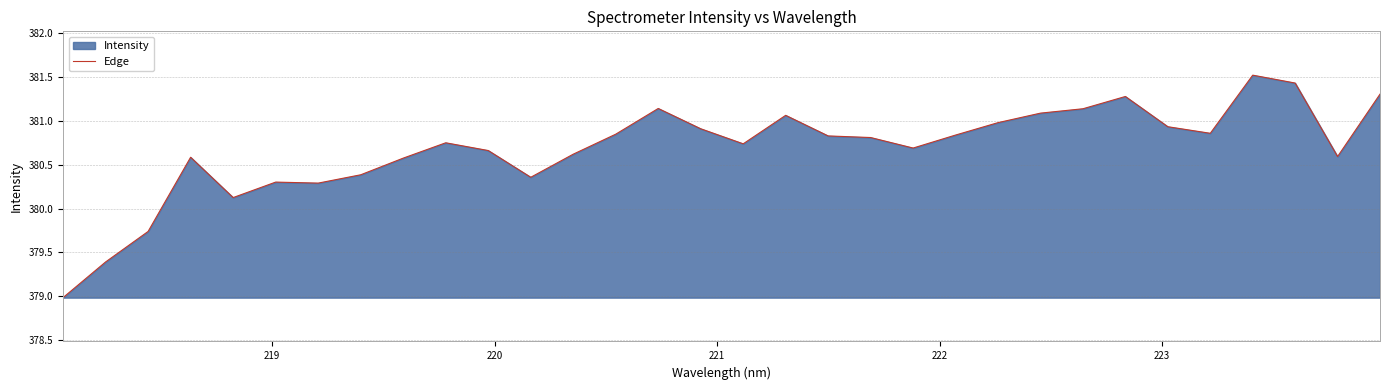

What is the maximum value shown in the chart?

381.5